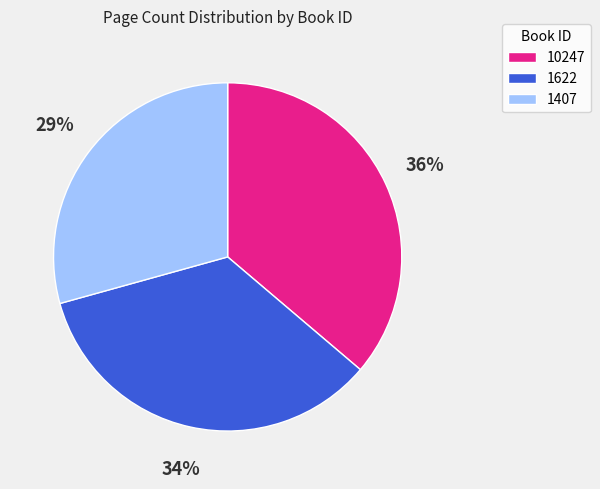

Between 1407 and 1622, which is larger?

1622